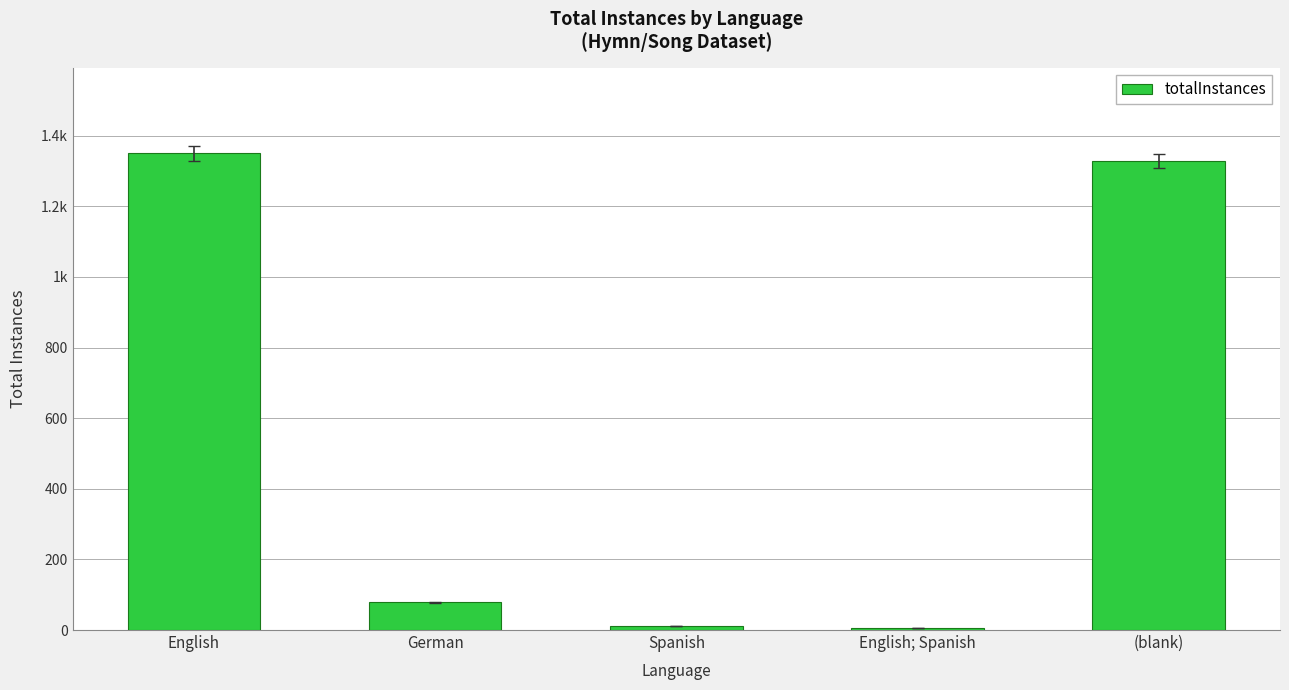

Reading left to right, transcribe all the data shown in this chart.

1350	79	11	6	1329